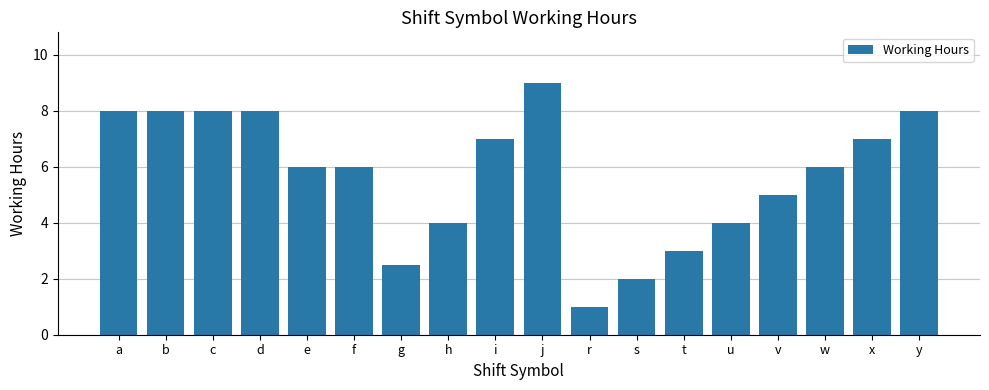

What is the difference between the maximum and minimum values?

8.0